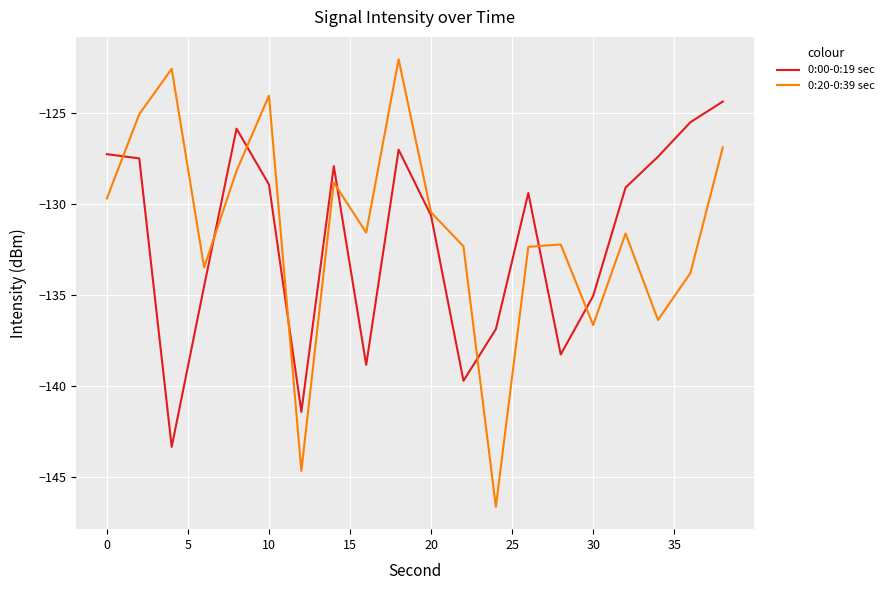

Which series has the largest range (max minus min)?

0:20-0:39 sec